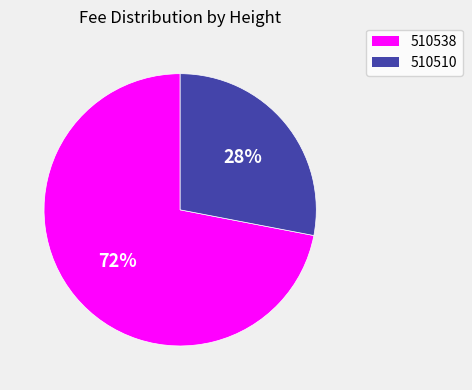

Do 510510 and 510538 together represent more than half of the pie?

Yes